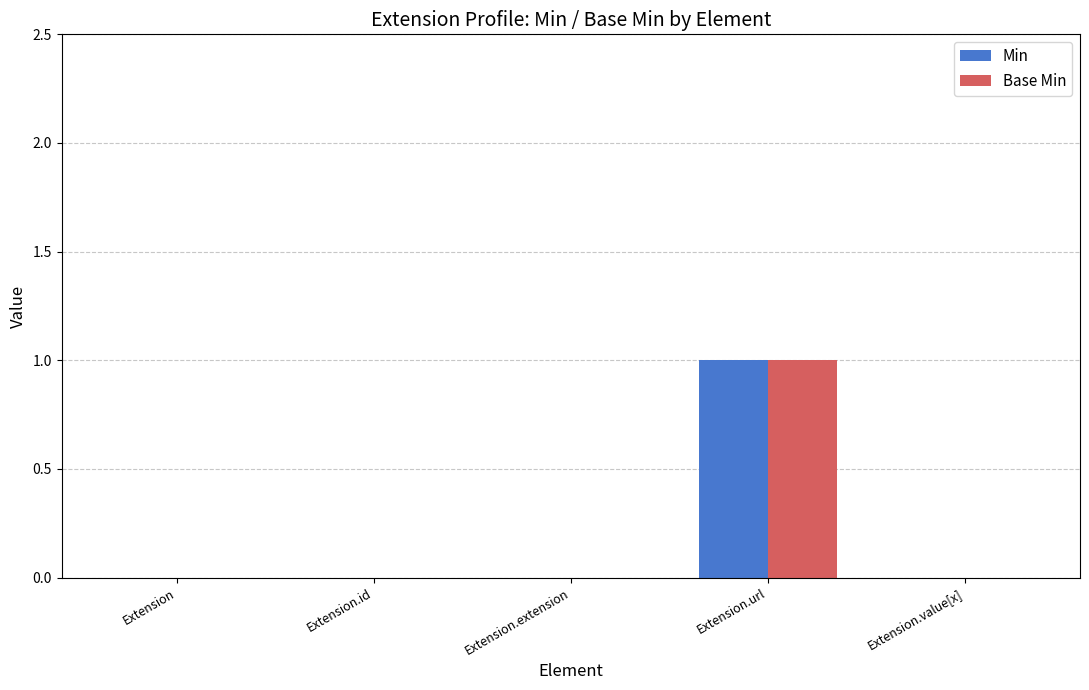

Count the Min values in the range 0 to 1.

5